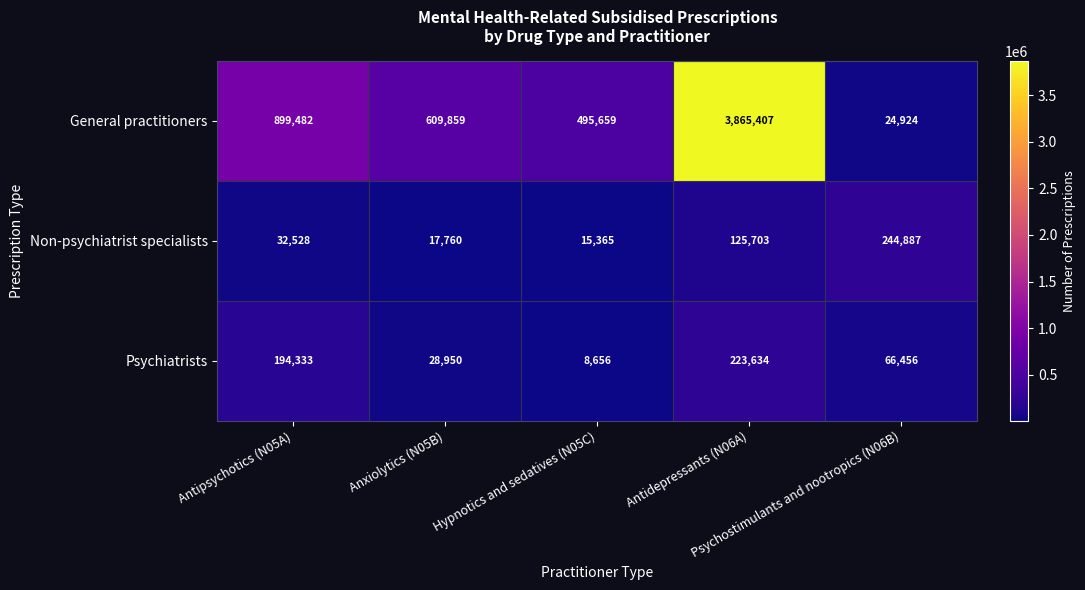

What is the difference between the maximum and minimum values in the Non-psychiatrist specialists series?

229522